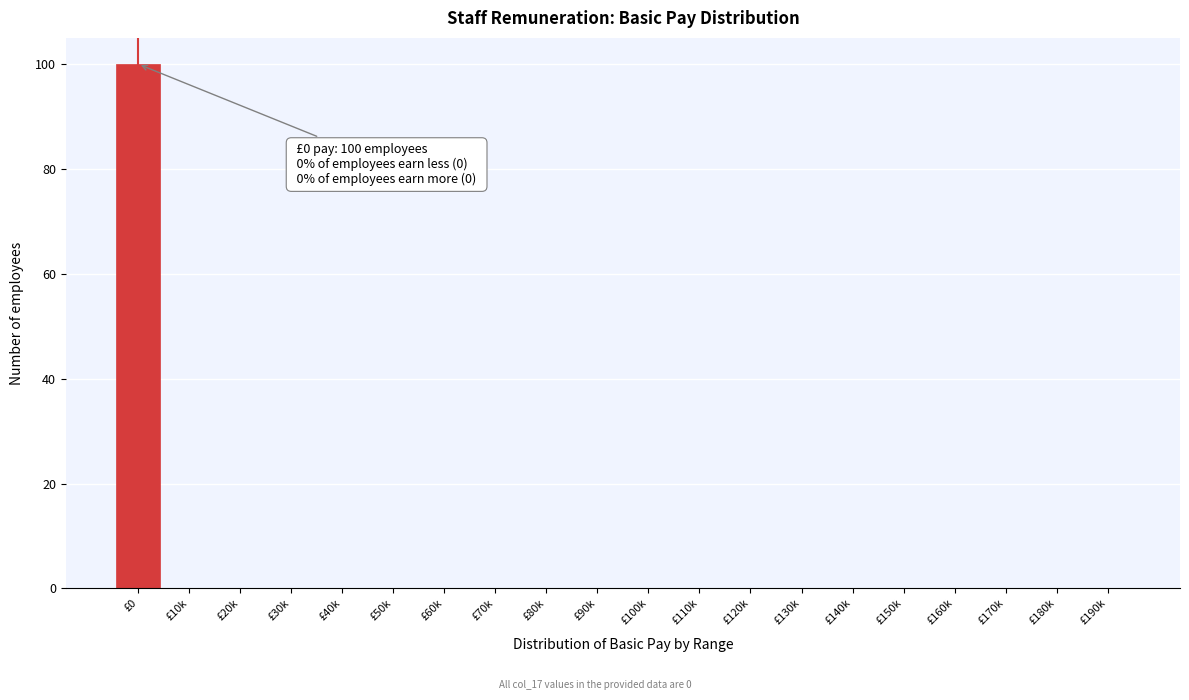

Reading left to right, what are all the values shown in this chart?

£0=100	£10k=0	£20k=0	£30k=0	£40k=0	£50k=0	£60k=0	£70k=0	£80k=0	£90k=0	£100k=0	£110k=0	£120k=0	£130k=0	£140k=0	£150k=0	£160k=0	£170k=0	£180k=0	£190k=0